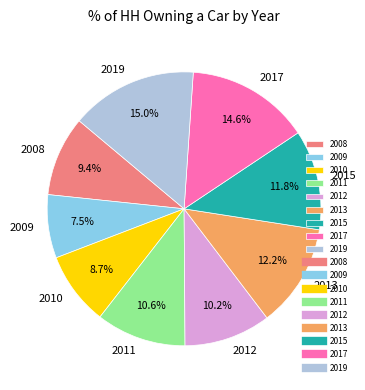

Does any single category account for the majority?

No